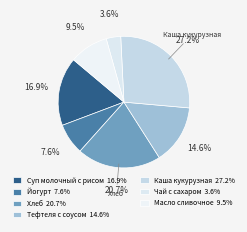

To the nearest percent, what percentage of the pie is Масло сливочное?

10%